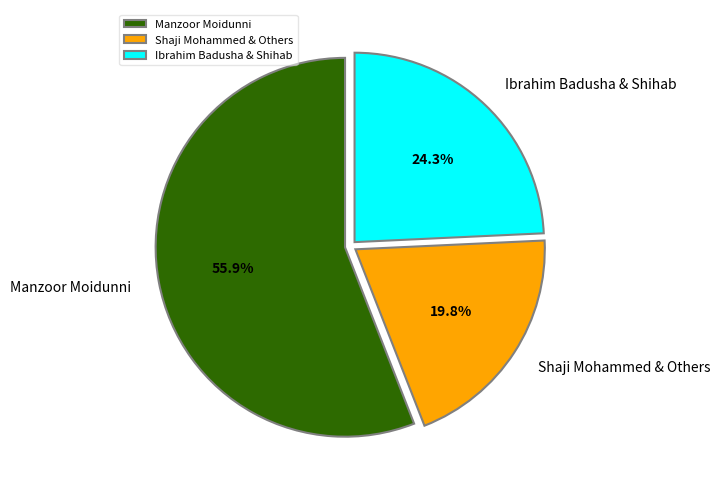

How many slices are in this pie chart?

3